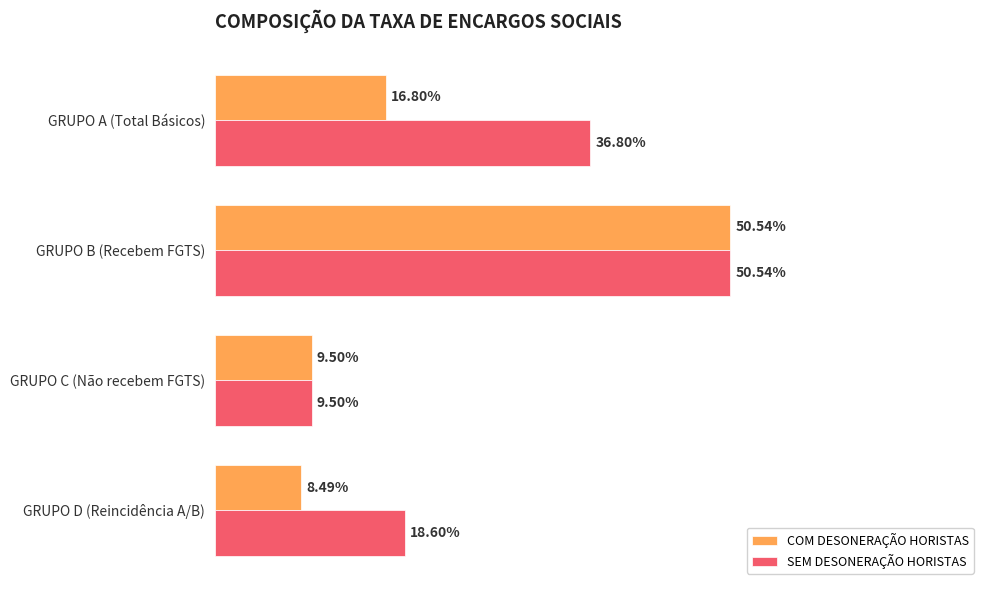

What are all the series names shown in the legend?

COM DESONERAÇÃO HORISTAS, SEM DESONERAÇÃO HORISTAS